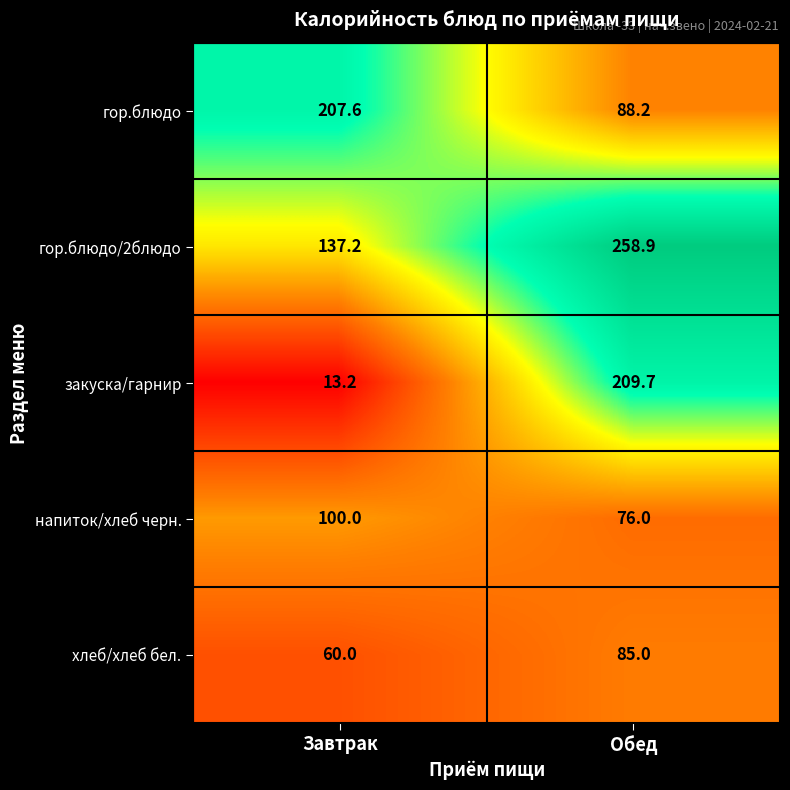

How many values in the напиток/хлеб черн. series are below 100?

1